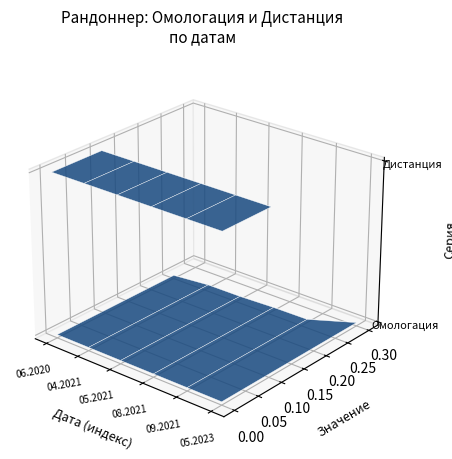

At which label is Омологация closest to 0?

06.2020